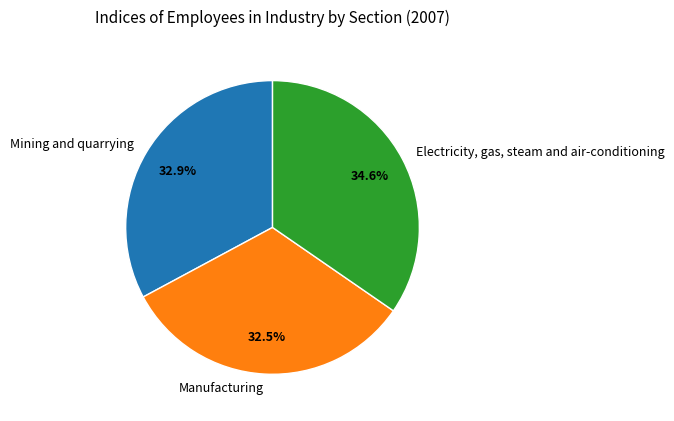

To the nearest percent, what percentage of the pie is Electricity, gas, steam and air-conditioning?

35%